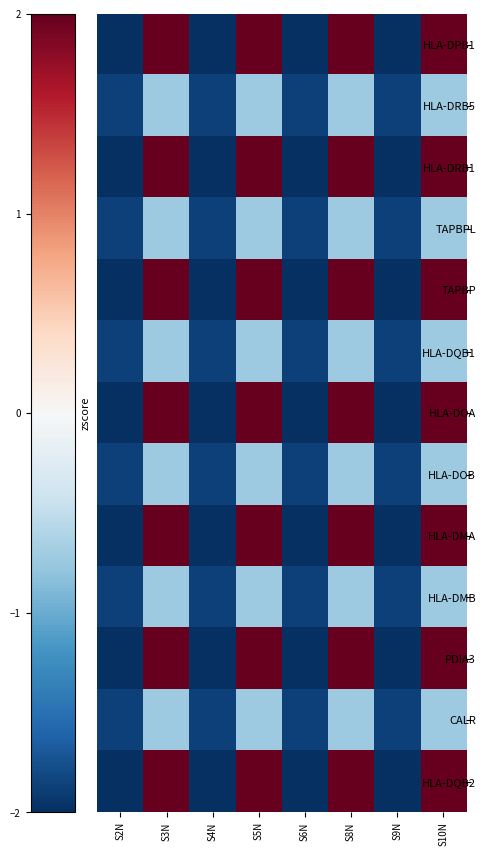

At which category is the sum across all series the highest?

S3N